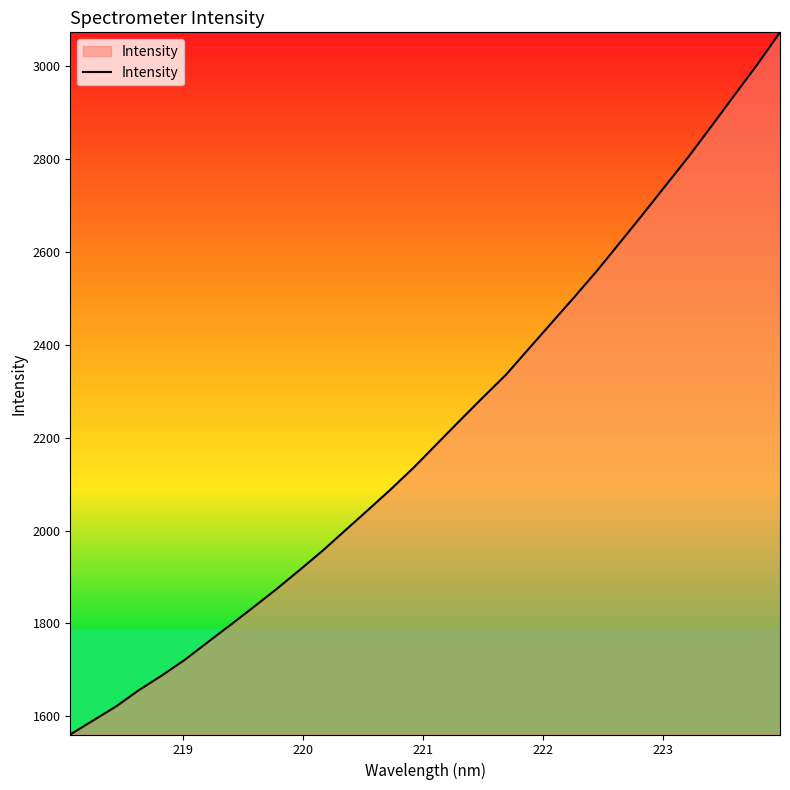

What is the maximum value shown in the chart?

3073.3